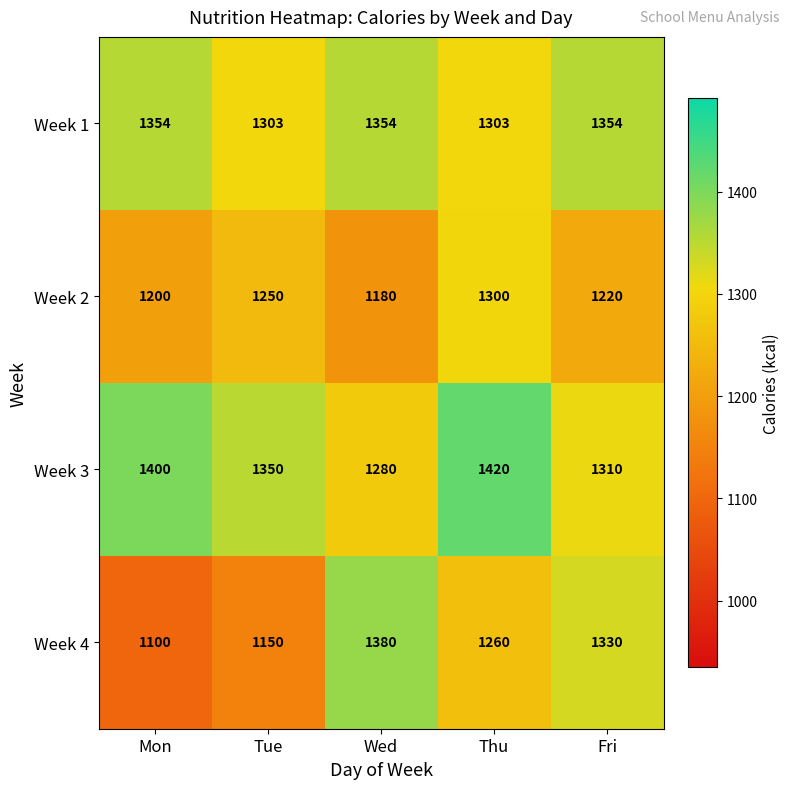

Reading right to left, extract all data points from this chart.

Week 1: 1354	1303	1354	1303	1354
Week 2: 1220	1300	1180	1250	1200
Week 3: 1310	1420	1280	1350	1400
Week 4: 1330	1260	1380	1150	1100